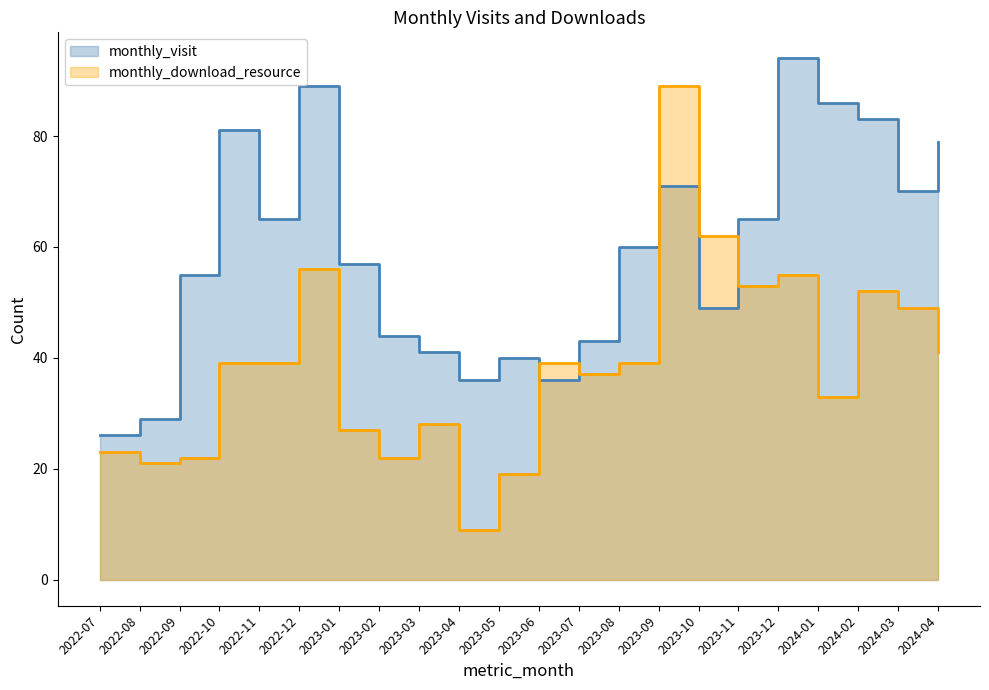

At which label is monthly_download_resource closest to 49?

2024-03